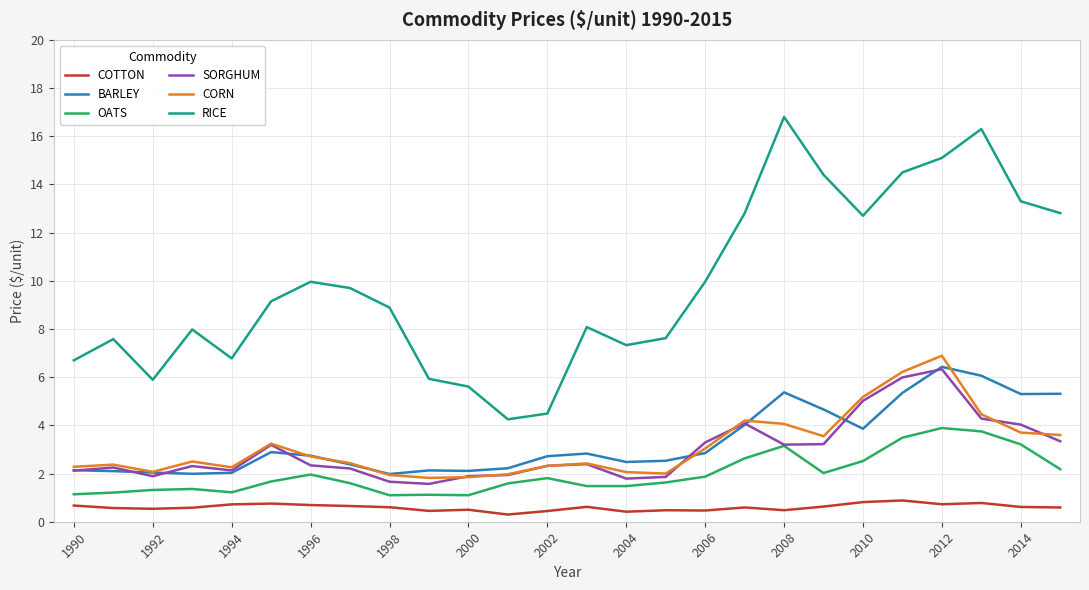

Which series has the largest range (max minus min)?

RICE